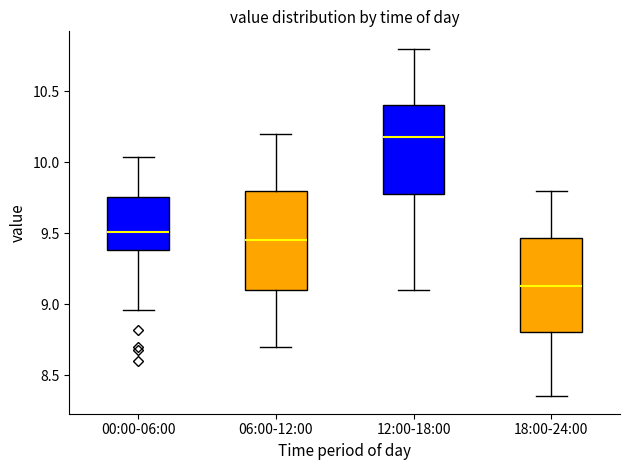

Reading left to right, transcribe this box plot: for each box, give where its median line is, the range the box spans, and where its two whiskers end, as read against the y-axis. The values are not printed on the chart, so give them approximately, as read against the axis.

00:00-06:00: median 9.50, box 9.40 to 9.75, whiskers 8.95 to 10.05
06:00-12:00: median 9.45, box 9.10 to 9.80, whiskers 8.70 to 10.20
12:00-18:00: median 10.20, box 9.80 to 10.40, whiskers 9.10 to 10.80
18:00-24:00: median 9.15, box 8.80 to 9.45, whiskers 8.35 to 9.80